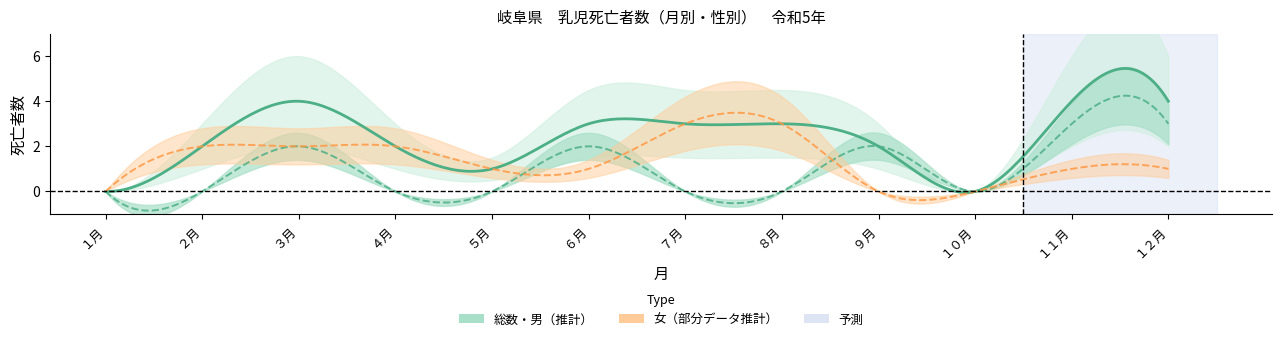

Which series has the largest range (max minus min)?

総数